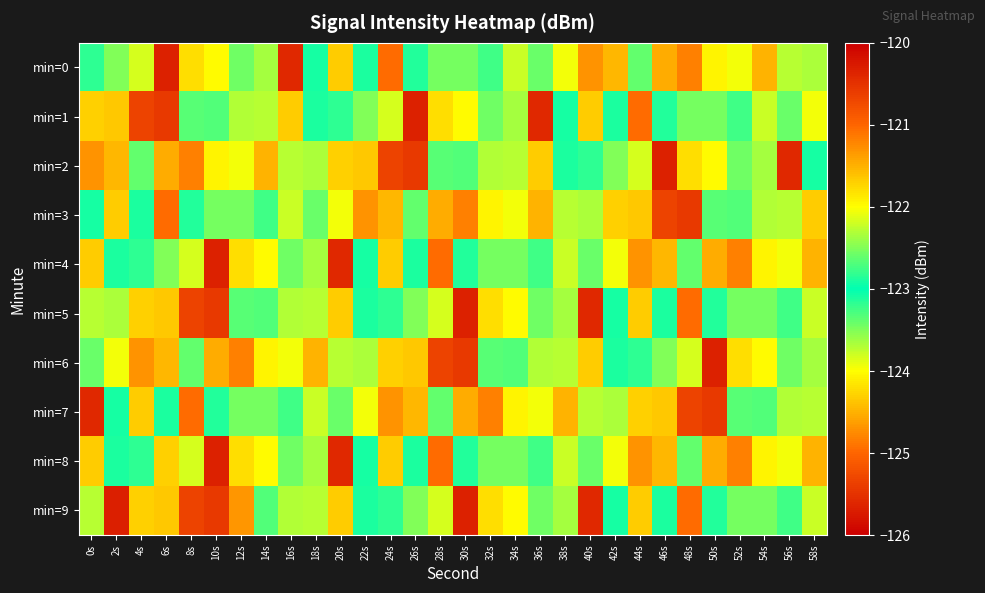

Rank the series at 54s from highest to lowest value.

min=0, min=6, min=5, min=9, min=7, min=2, min=3, min=1, min=4, min=8